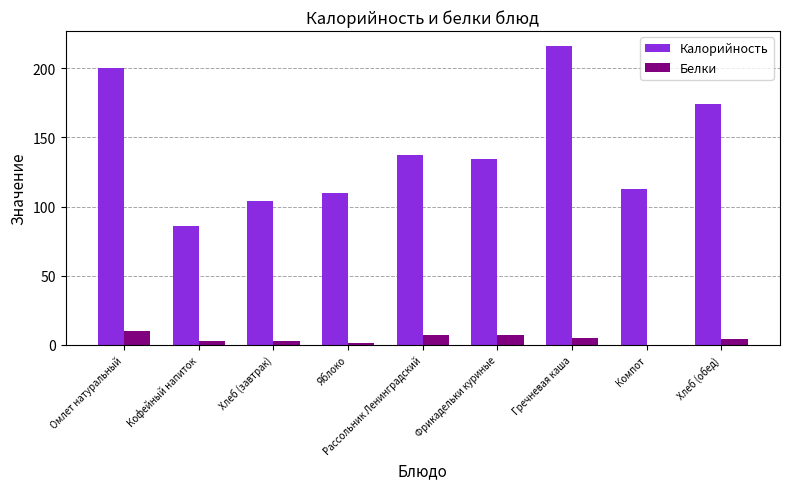

What are all the series names shown in the legend?

Калорийность, Белки